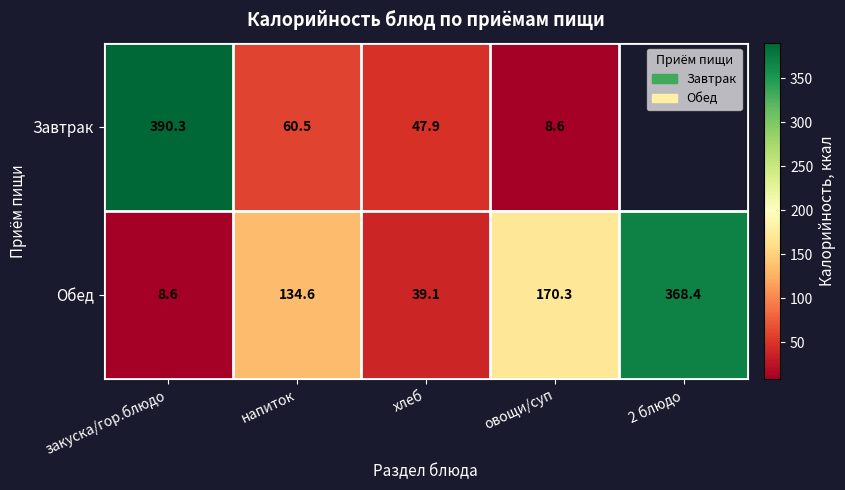

The Завтрак series shows 390.3 at закуска/гор.блюдо. True or false?

True